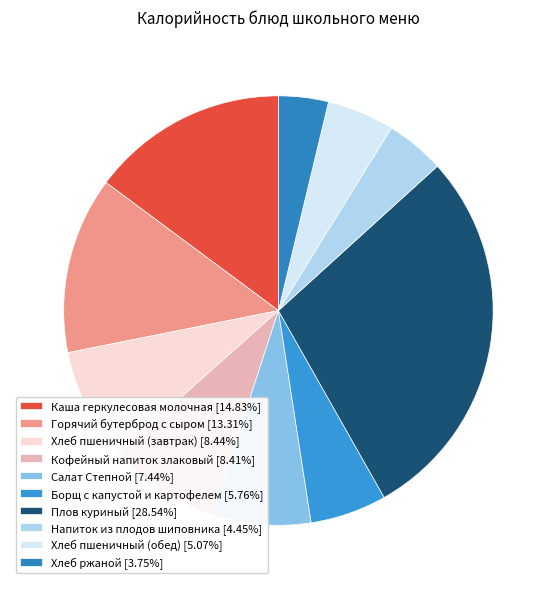

What percentage do Плов куриный and Салат Степной together represent?

36.0%